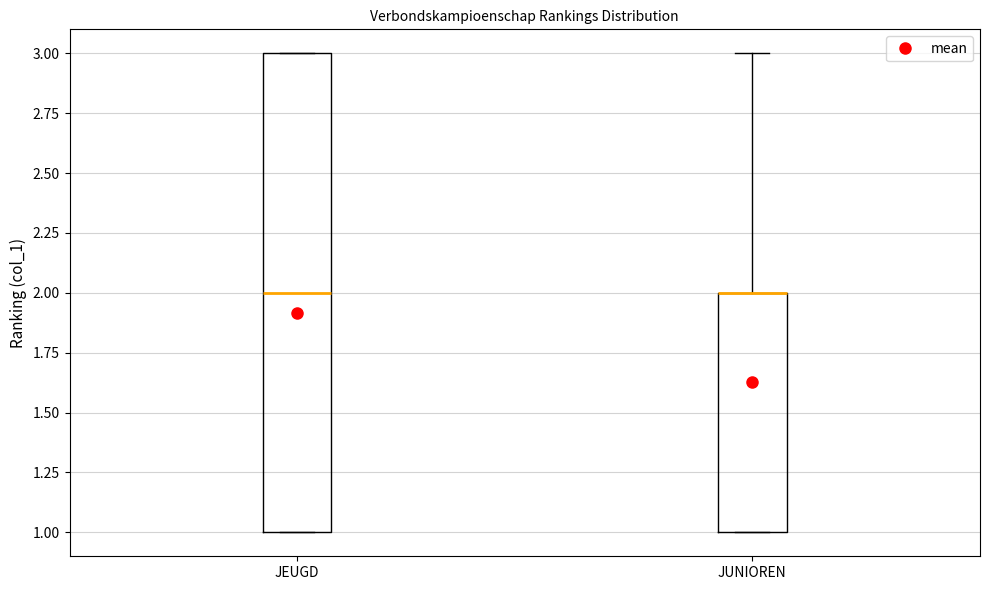

Reading left to right, transcribe this box plot: for each box, give where its median line is, the range the box spans, and where its two whiskers end, as read against the y-axis. The values are not printed on the chart, so give them approximately, as read against the axis.

JEUGD: median 2, box 1 to 3, whiskers 1 to 3
JUNIOREN: median 2 (drawn on the box's upper edge), box 1 to 2, whiskers 1 to 3